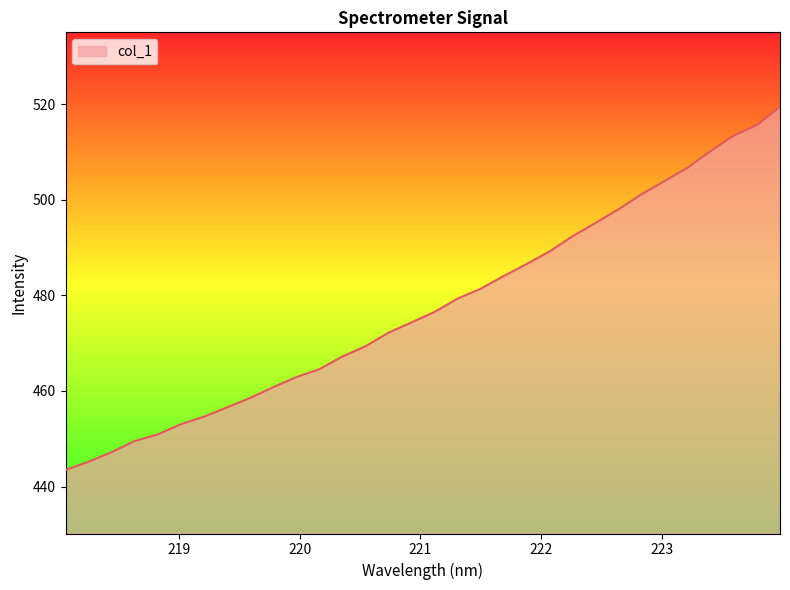

How many lines are shown in the chart?

1